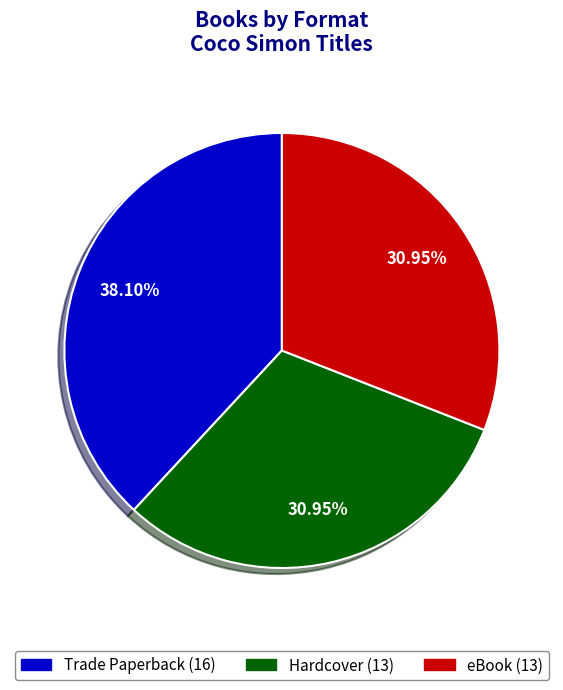

To the nearest percent, what is the difference between the Trade Paperback and Hardcover slice percentages?

7%